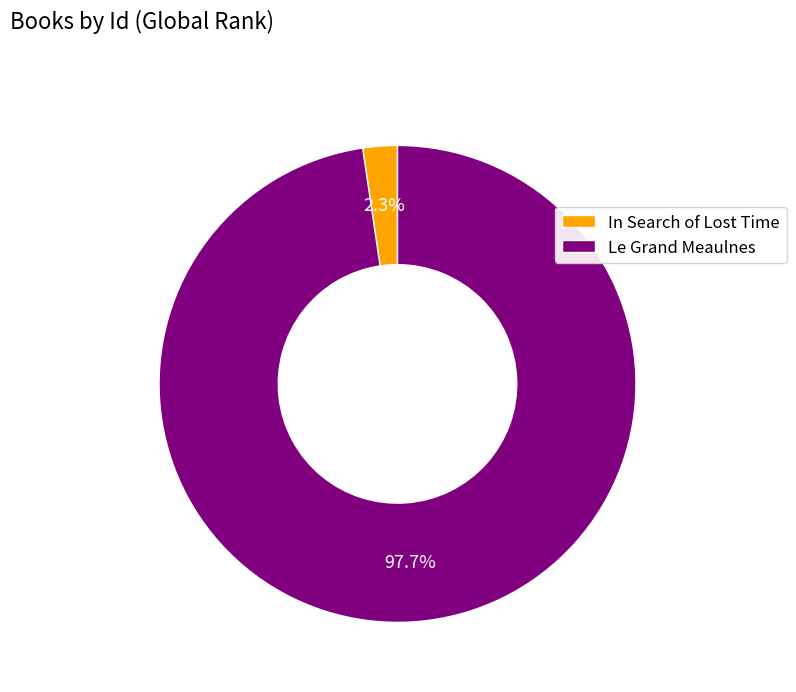

What percentage is the Le Grand Meaulnes slice, to the nearest percent?

98%